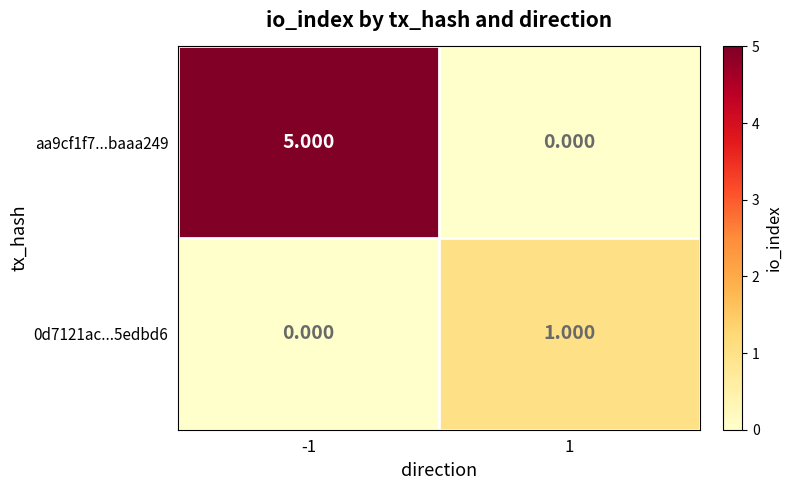

Is the value of aa9cf1f7...baaa249 at -1 greater than the value of 0d7121ac...5edbd6 at 1?

Yes